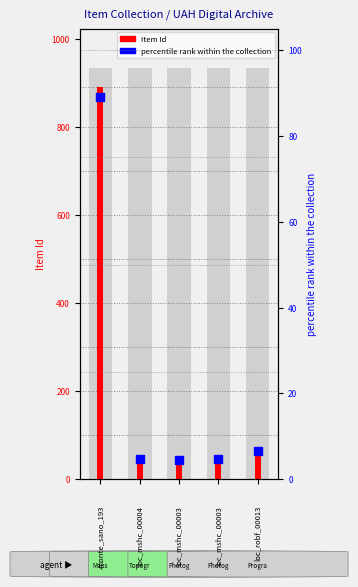

Which series has the largest Y range (max minus min)?

Item Id (log ratio style)